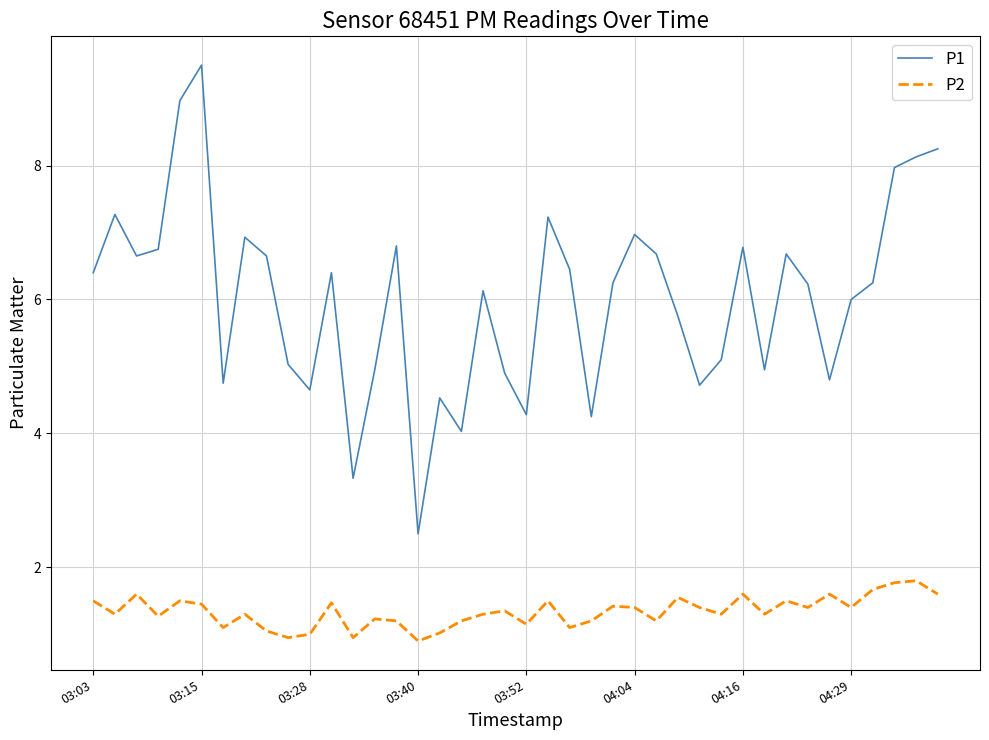

What are all the series names shown in the legend?

P1, P2